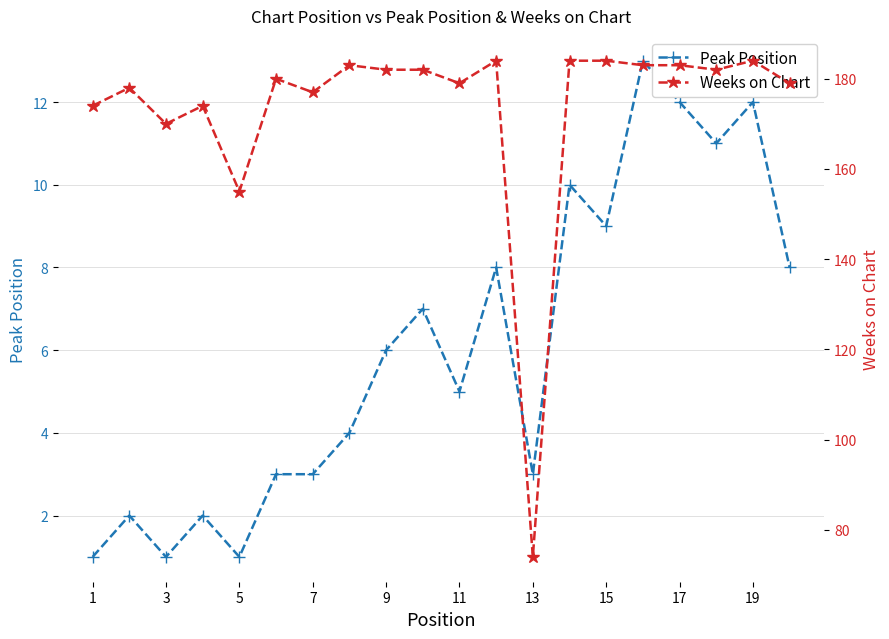

What is the maximum value for Peak Position?

13